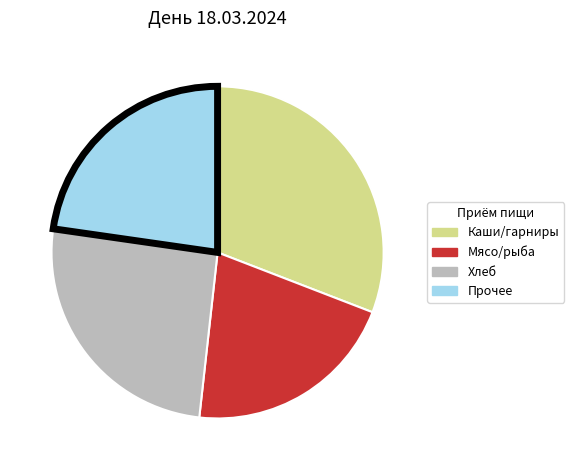

Is there a majority slice in this chart?

No